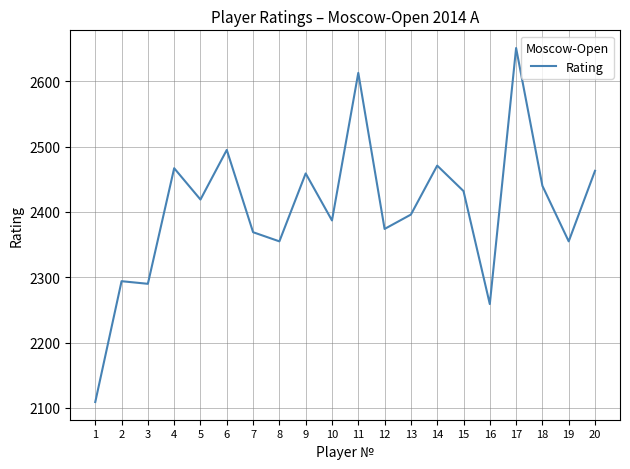

What is the smallest value displayed?

2109